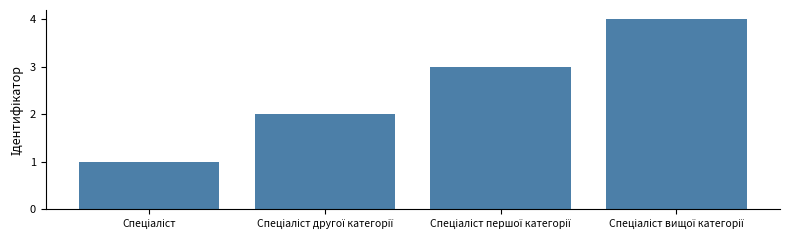

What is the sum of all values?

10